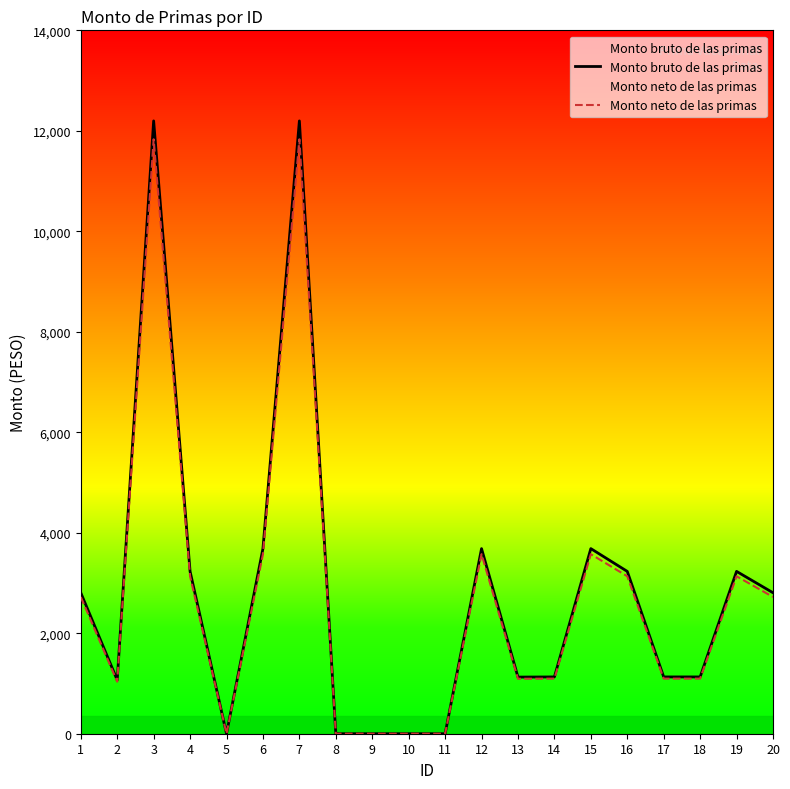

Rank the categories by Monto neto de las primas value from highest to lowest.

3, 7, 6, 12, 15, 4, 16, 19, 1, 20, 14, 17, 18, 13, 2, 5, 8, 9, 10, 11